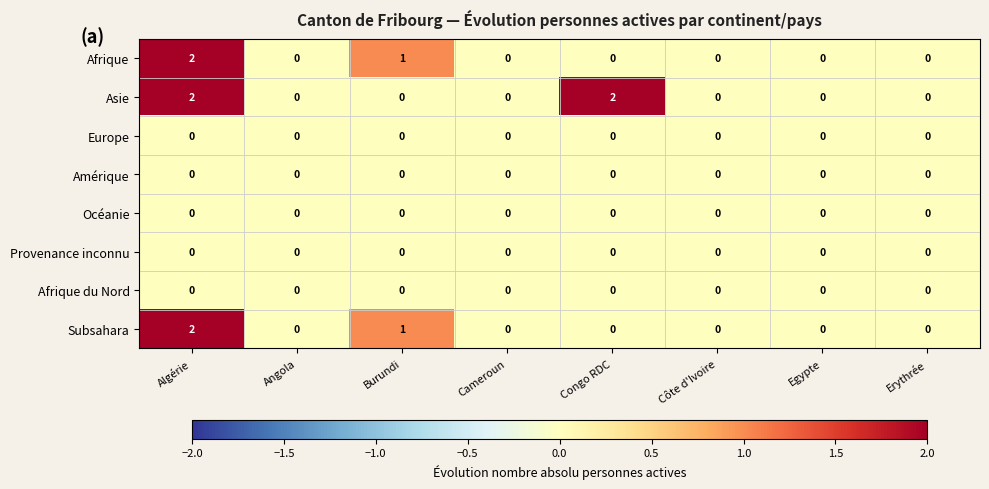

What is the sum of all Afrique values?

3